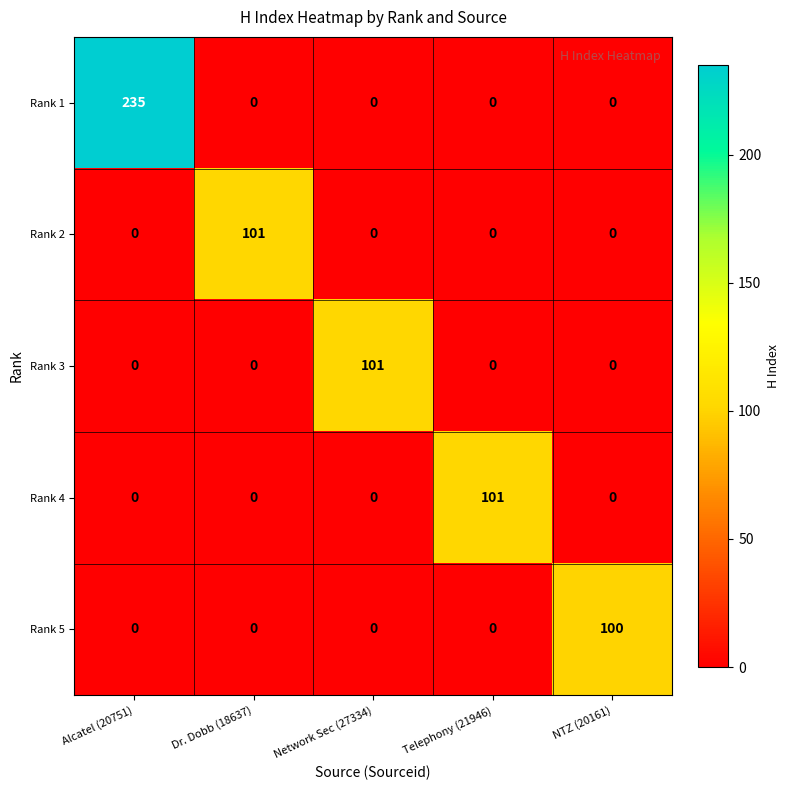

At which label does Rank 5 reach its peak?

NTZ (20161)